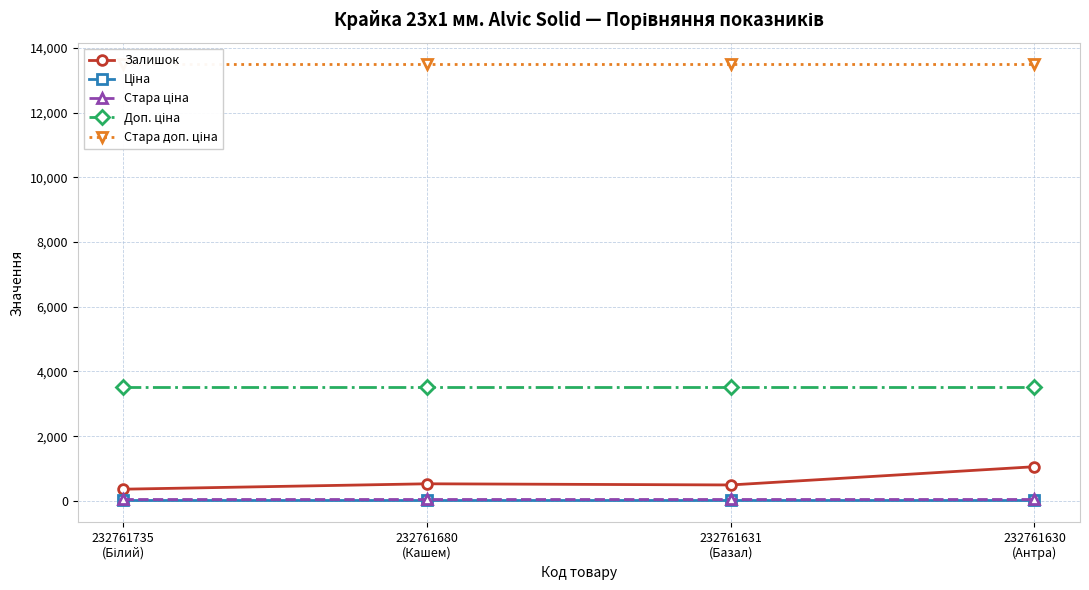

Which category has the lowest value in the Залишок series?

232761735
(Білий)